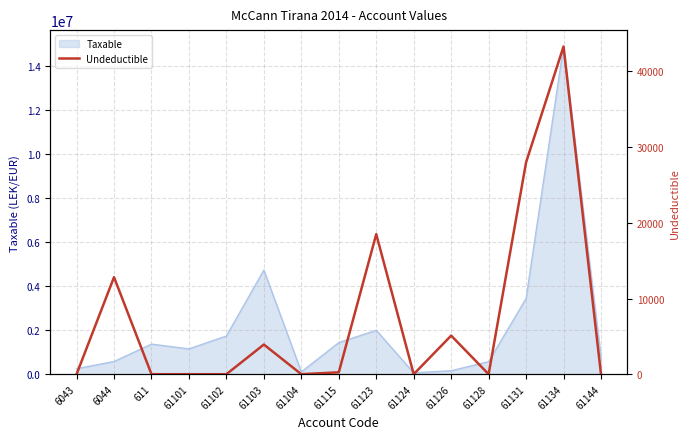

What is the greatest value displayed?

43299